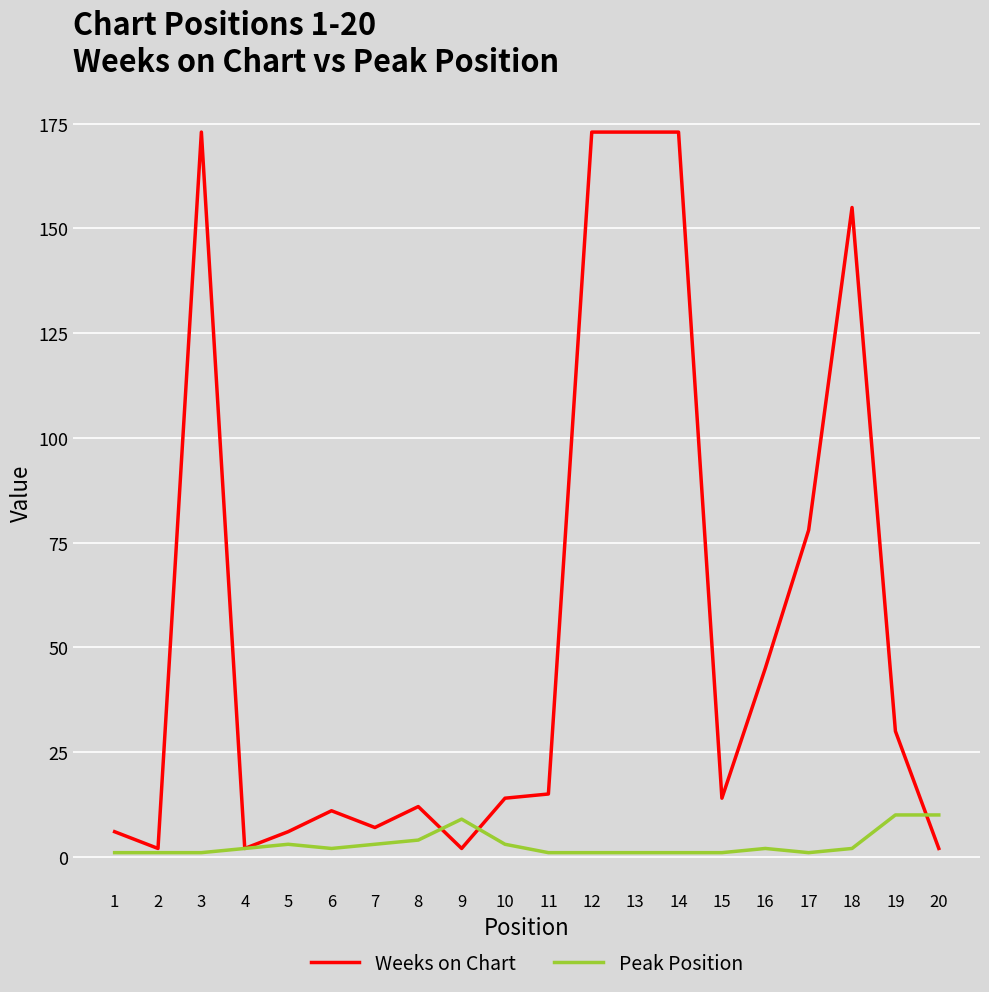

Which series changed the most between 5 and 19?

Weeks on Chart